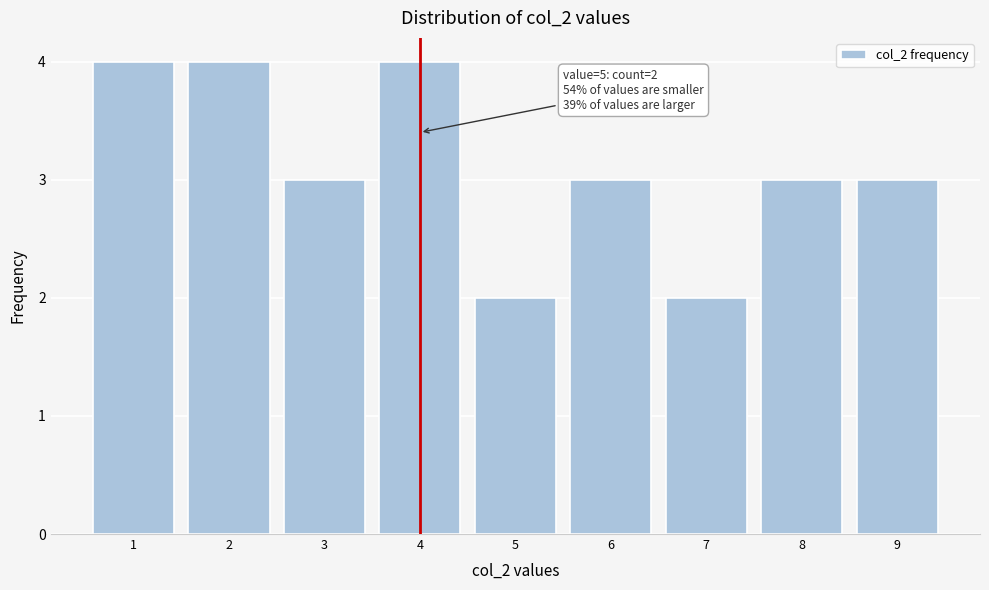

Reading left to right, transcribe all the data shown in this chart.

1=4	2=4	3=3	4=4	5=2	6=3	7=2	8=3	9=3